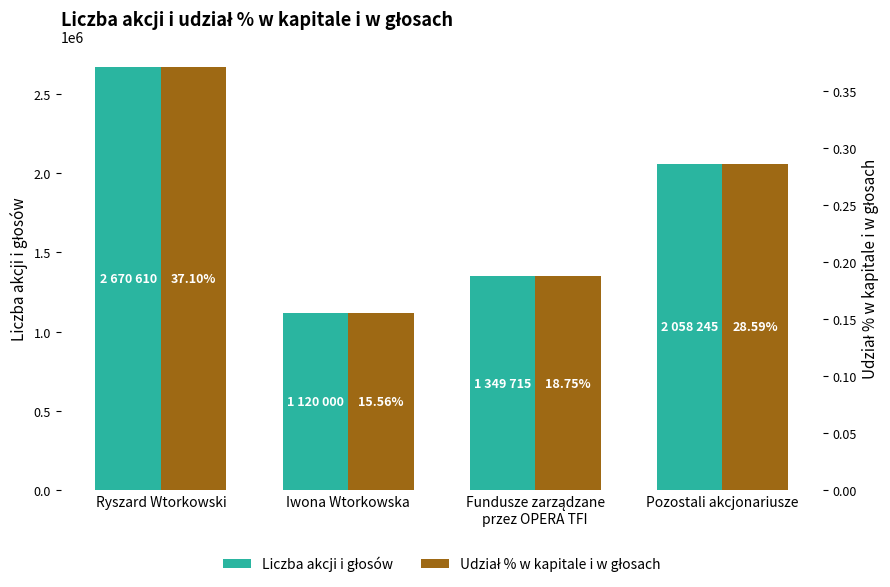

What is the difference between the second highest and second lowest values in the Udział % w kapitale i w głosach series?

0.1